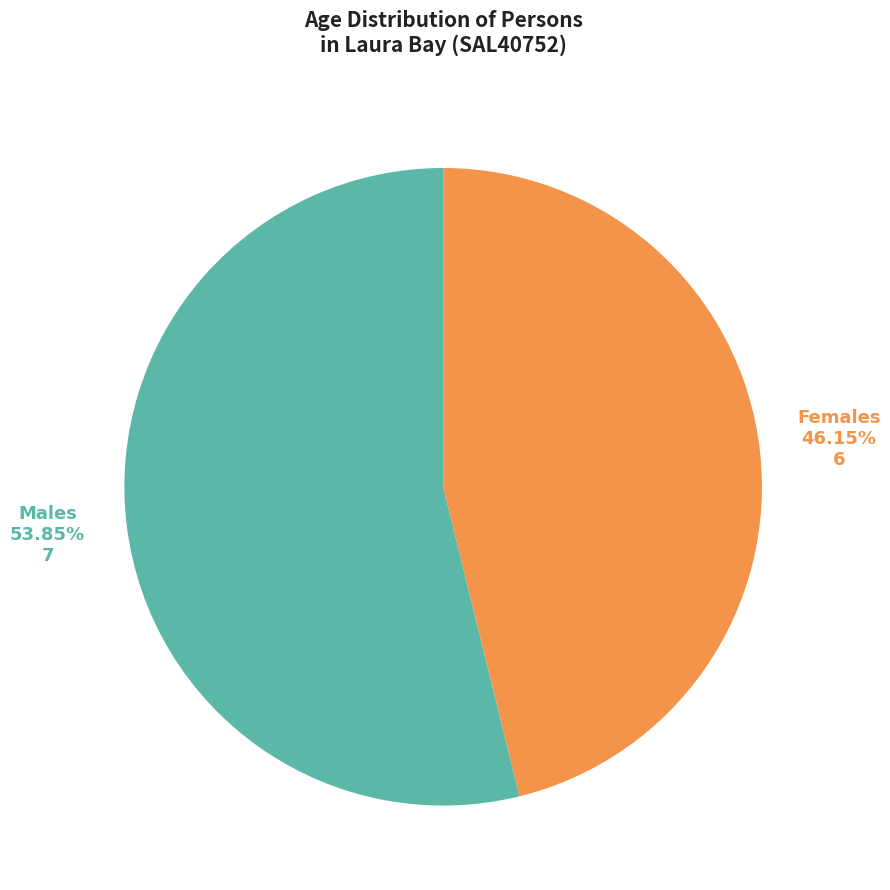

Is the sum of Males and Females greater than half?

Yes